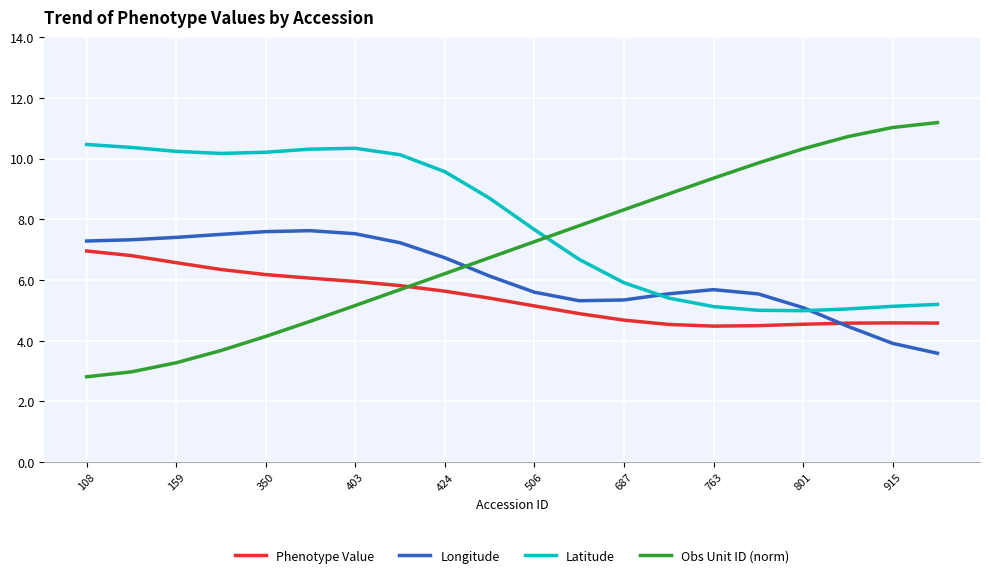

Is this an area chart (filled region under the line)?

No